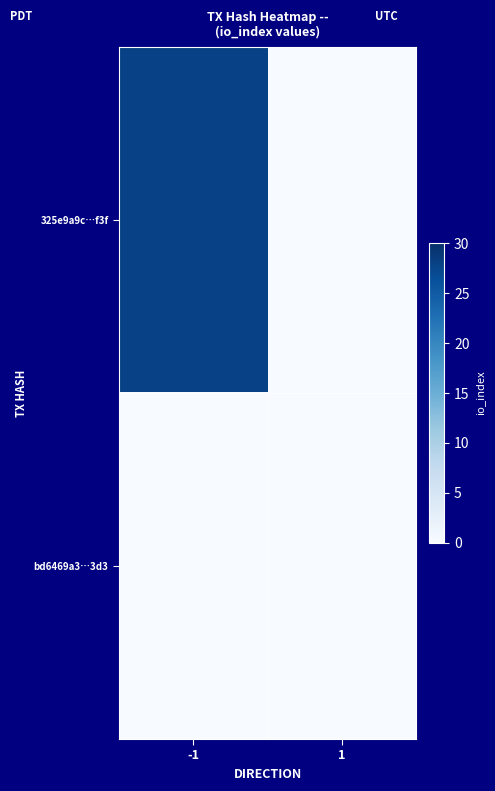

Between -1 and 1, which series saw the biggest shift?

325e9a9c…f3f